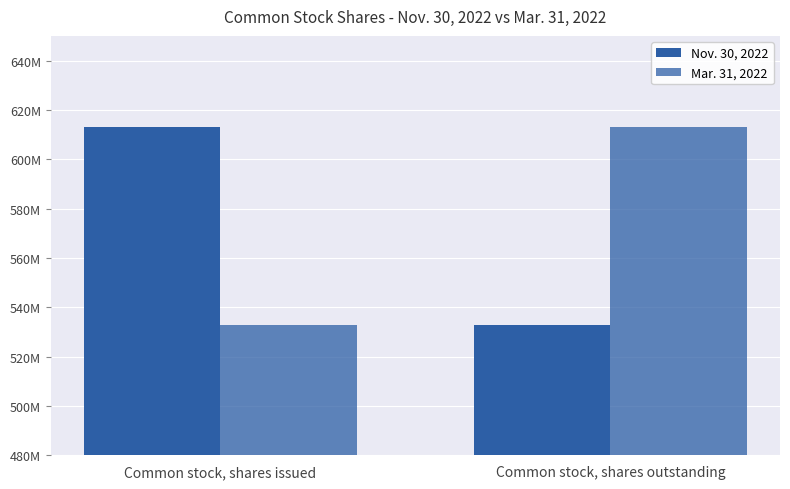

The value of Mar. 31, 2022 at Common stock, shares issued is 330931293. True or false?

False